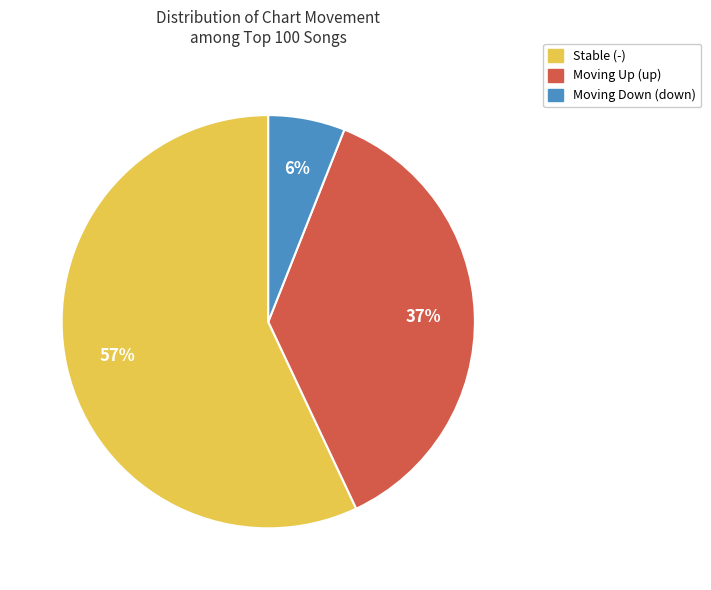

To the nearest percent, what is the difference between the largest and smallest slice percentages?

51%